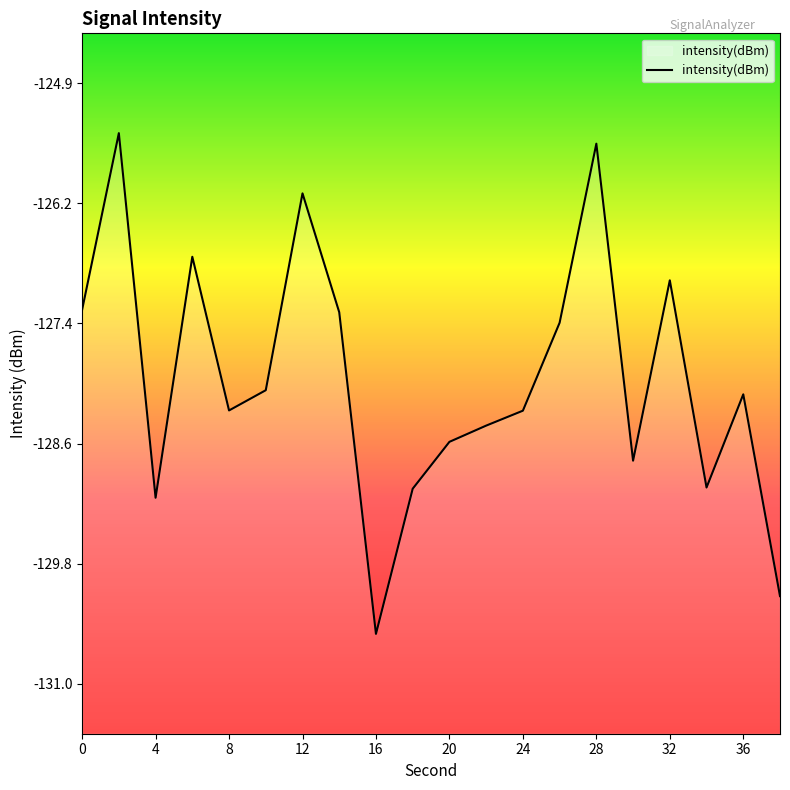

Read the value at 20.

-128.5